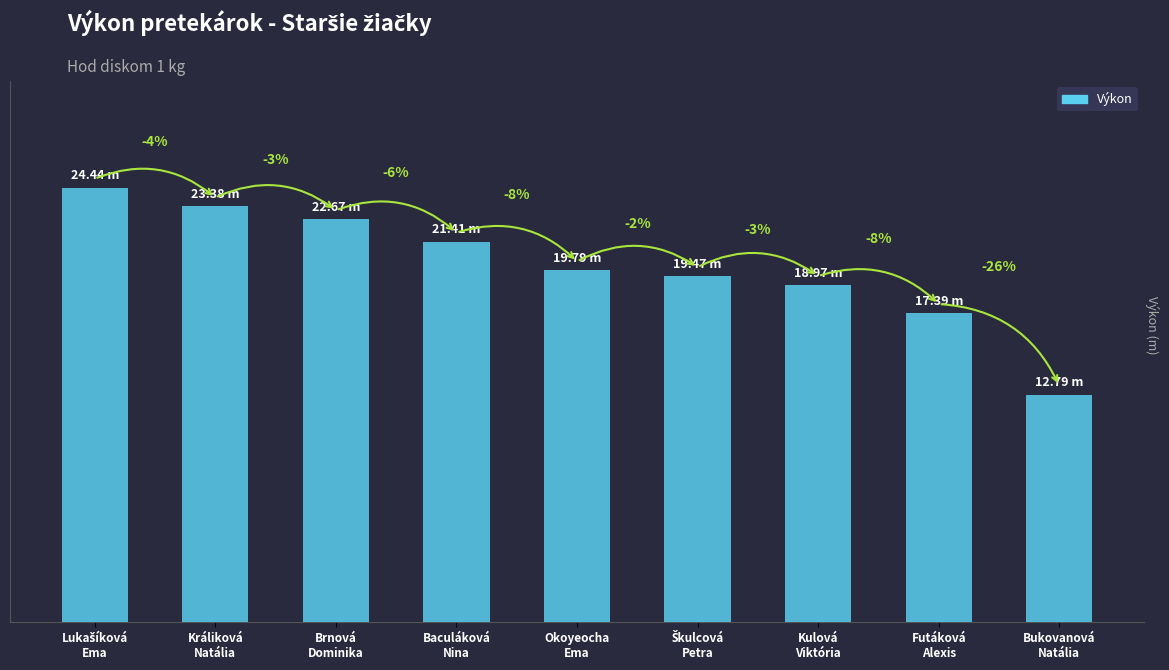

Reading right to left, list all the values displayed in this chart.

Bukovanová
Natália=12.8	Futáková
Alexis=17.4	Kulová
Viktória=19.0	Škulcová
Petra=19.5	Okoyeocha
Ema=19.8	Baculáková
Nina=21.4	Brnová
Dominika=22.7	Králiková
Natália=23.4	Lukašíková
Ema=24.4